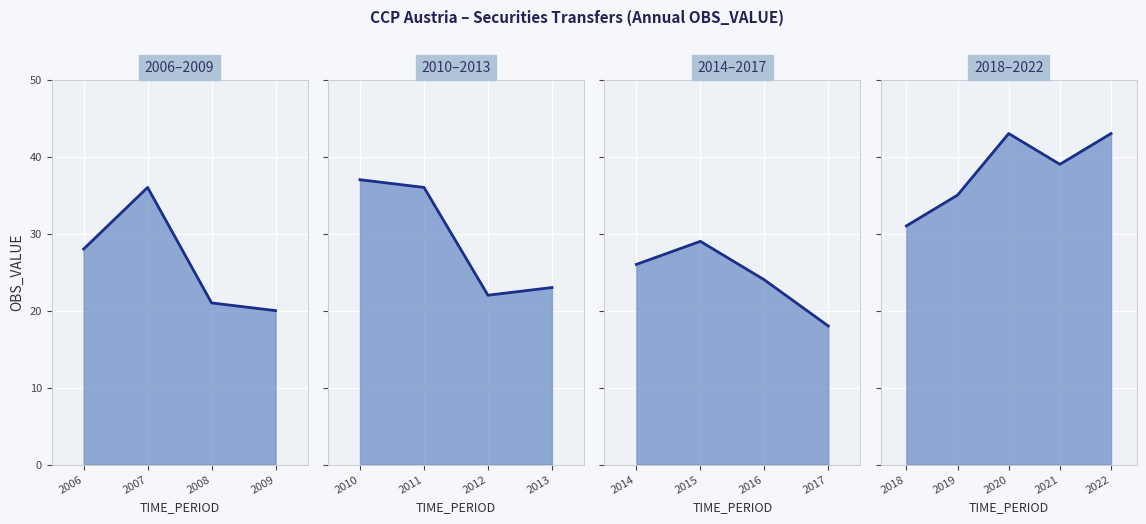

Which has a higher value, 2010 or 2012?

2010